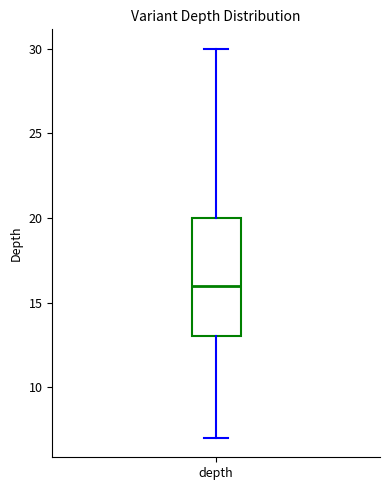

Where does the median line of the box for depth sit on the y-axis? The values are not printed on the chart, so give them approximately, as read against the axis.

16